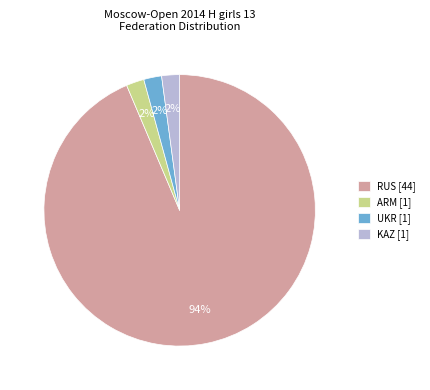

To the nearest percent, what is the average slice percentage?

25%